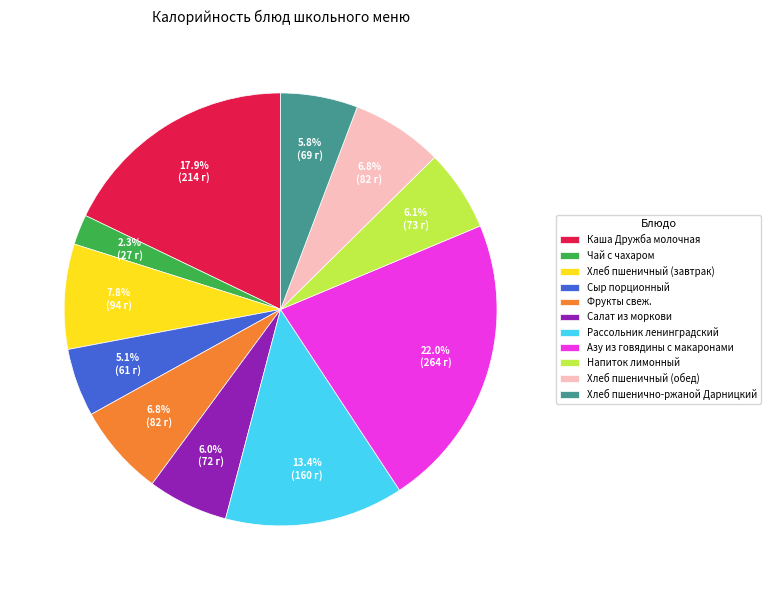

To the nearest percent, what is the difference between the Хлеб пшеничный (завтрак) and Рассольник ленинградский slice percentages?

6%